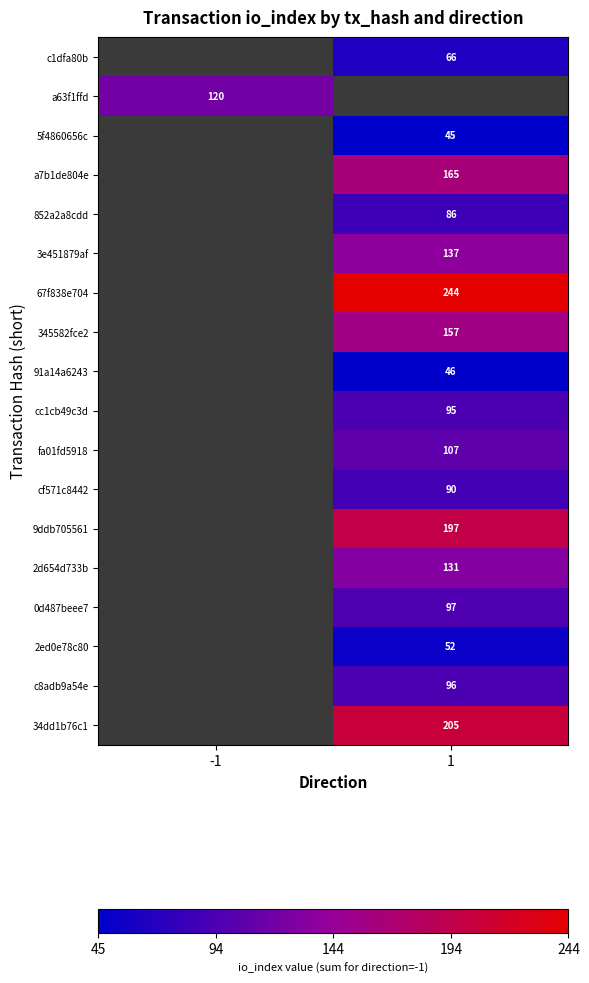

True or false: 34dd1b76c1 has a value of 205 at 1.

True